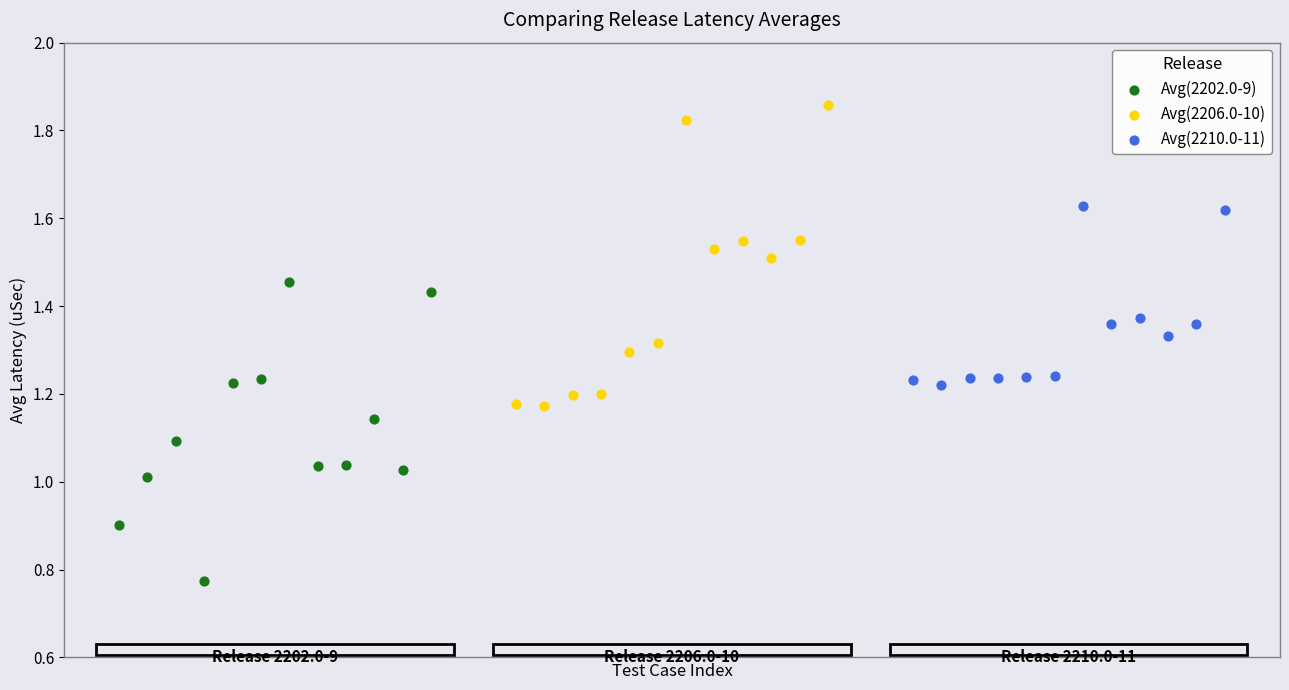

Which series reaches the minimum Y coordinate?

Avg(2202.0-9)